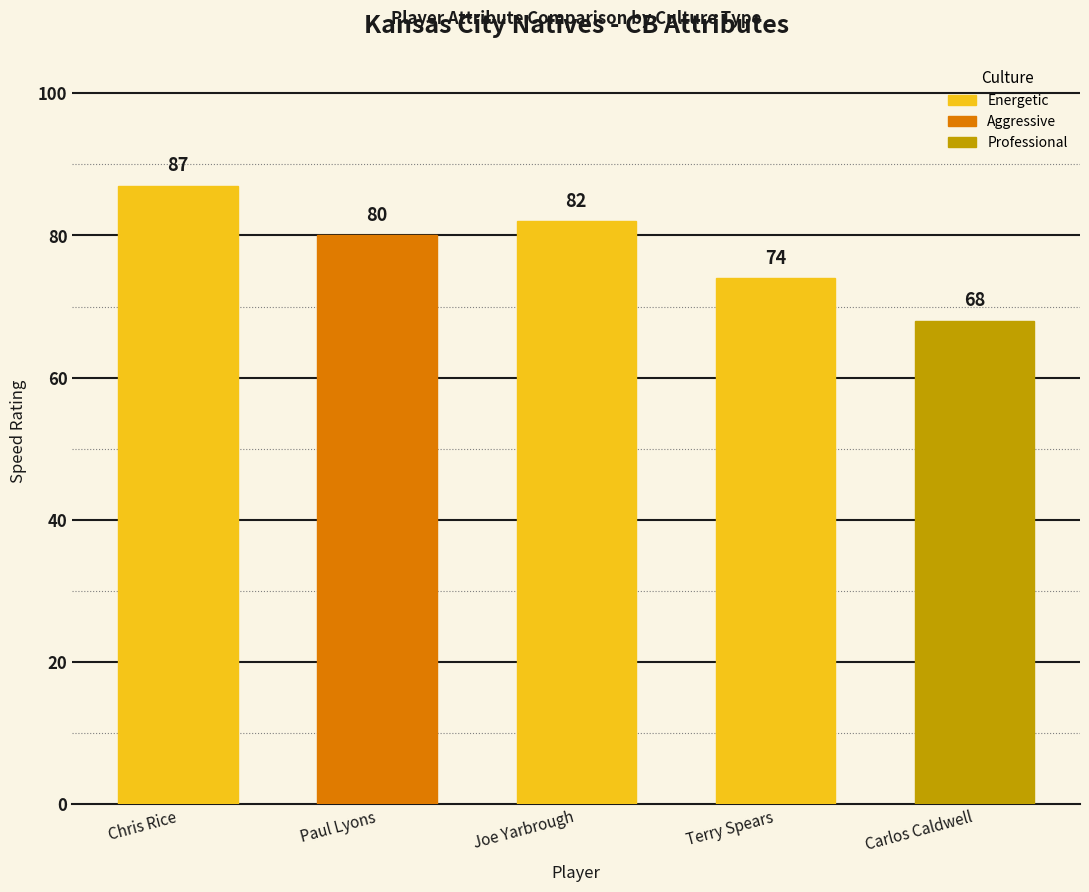

How many values are between 74 and 82?

3